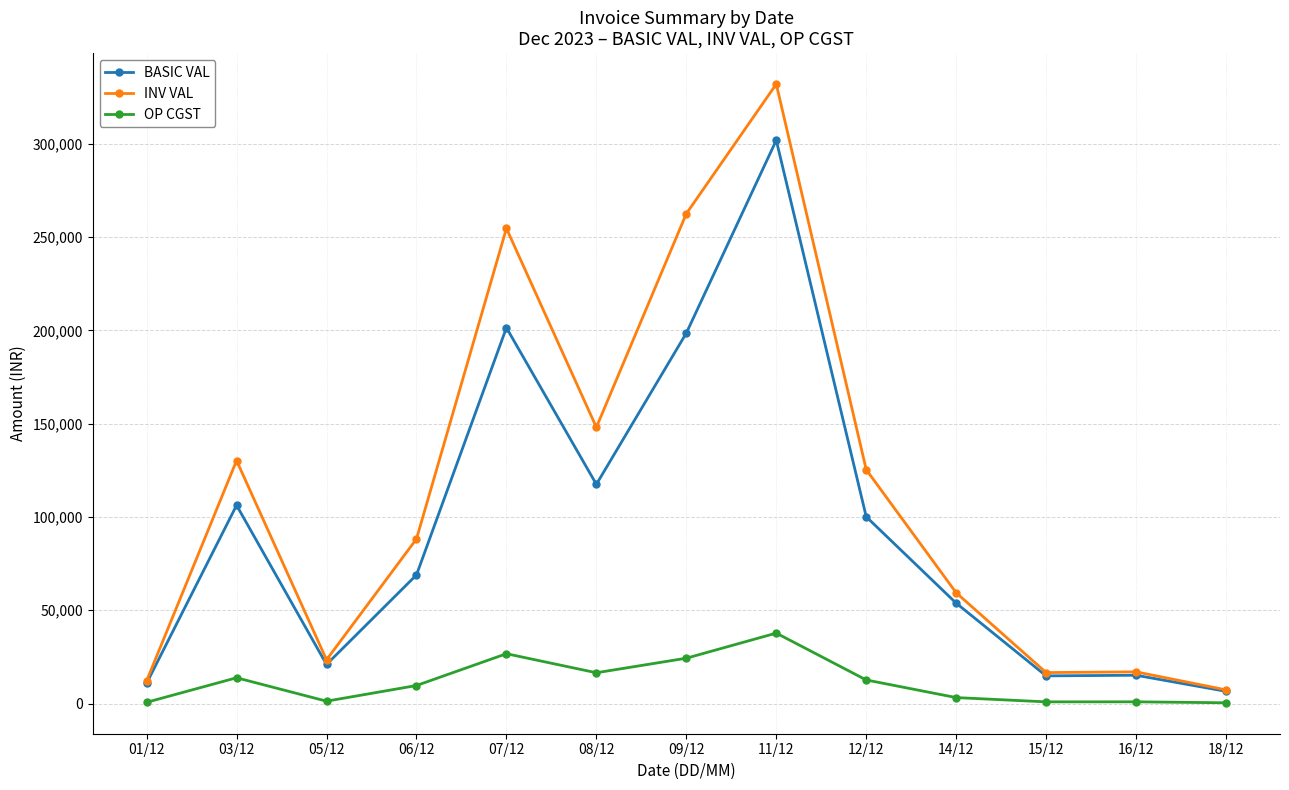

What is the value of the BASIC VAL point at the 11th from the left?

14812.5